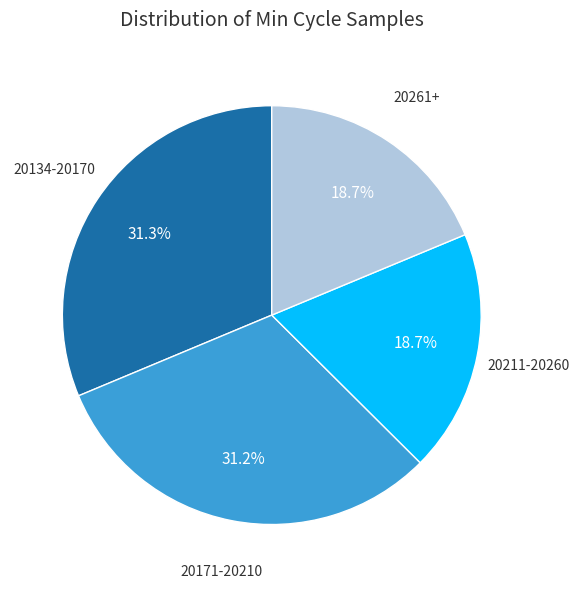

How many slices are in this pie chart?

4